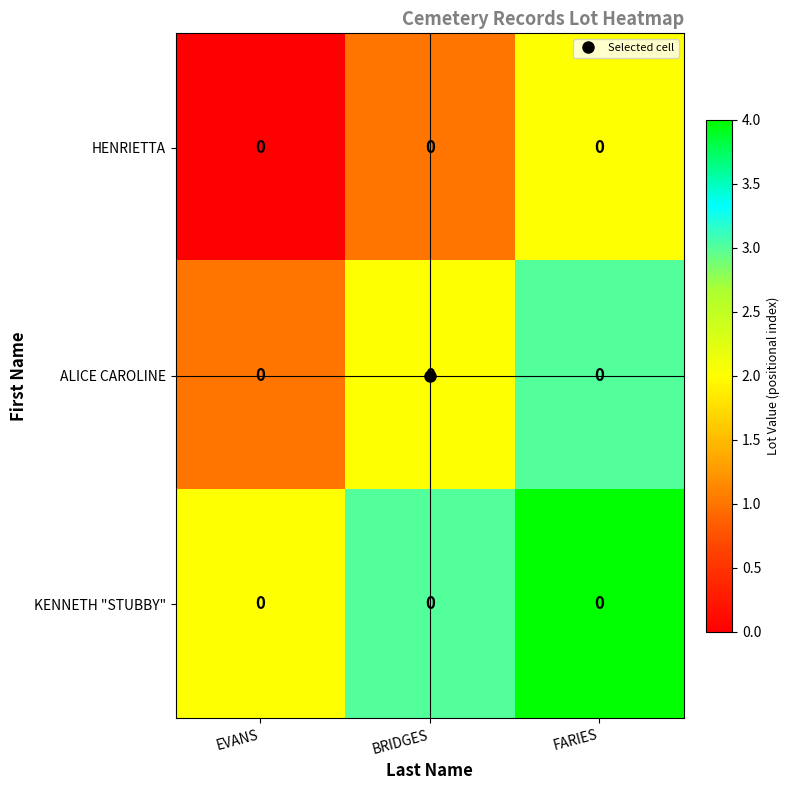

Which series has the largest range (max minus min)?

HENRIETTA